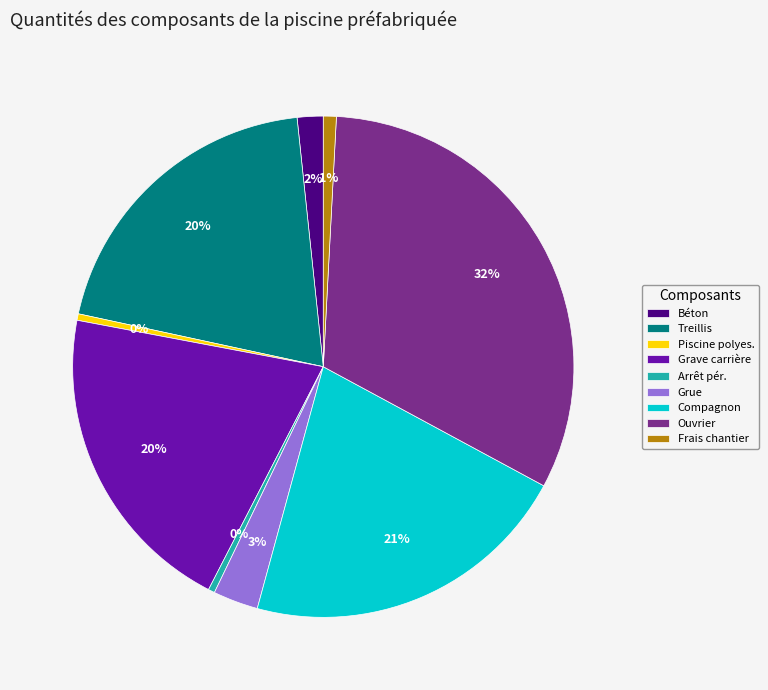

To the nearest percent, what portion does Grave carrière represent?

20%